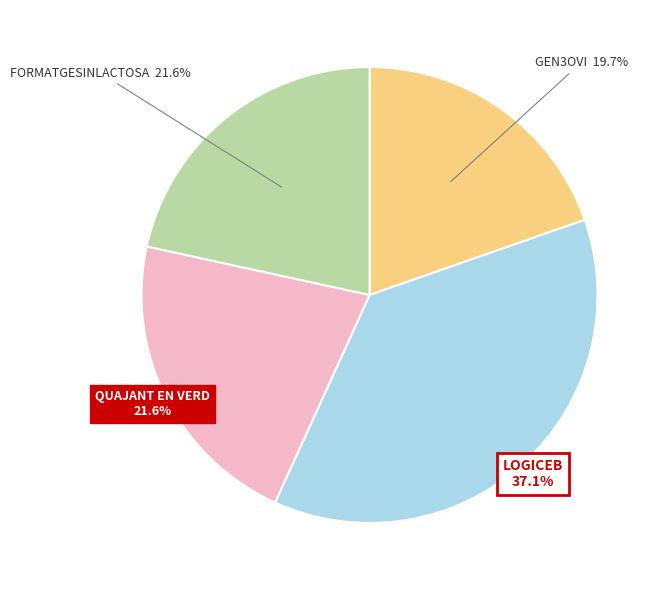

Is there any slice that represents more than half of the pie?

No